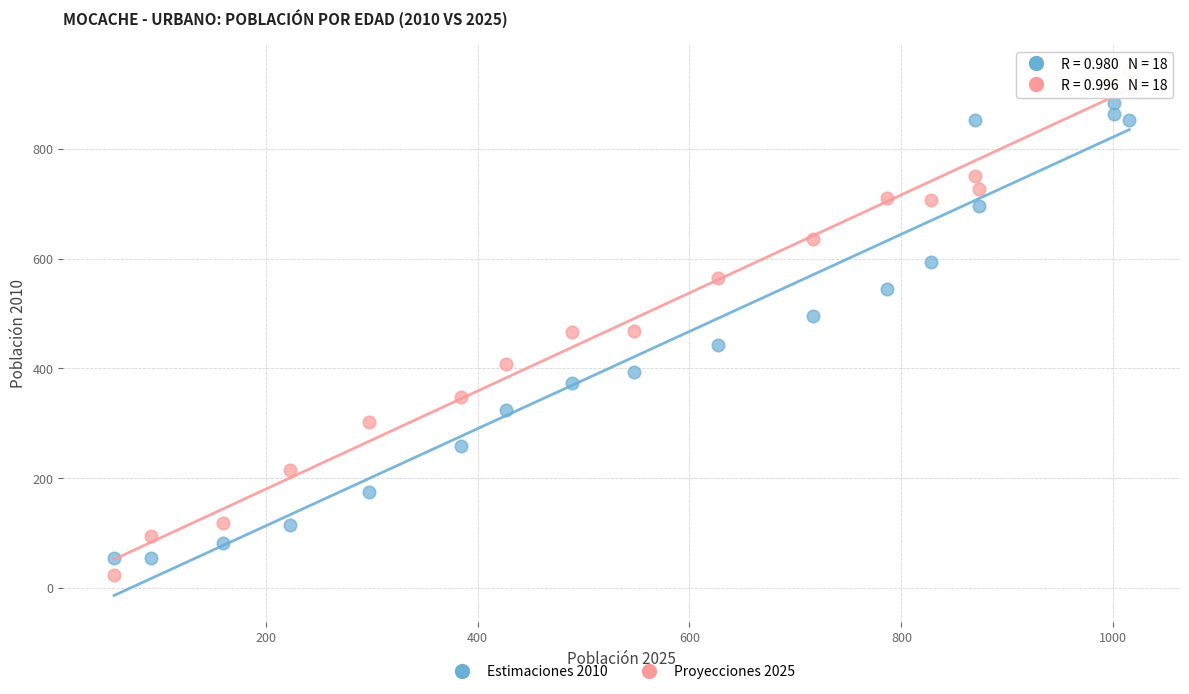

Which series has the widest spread of Y values?

Proyecciones 2025